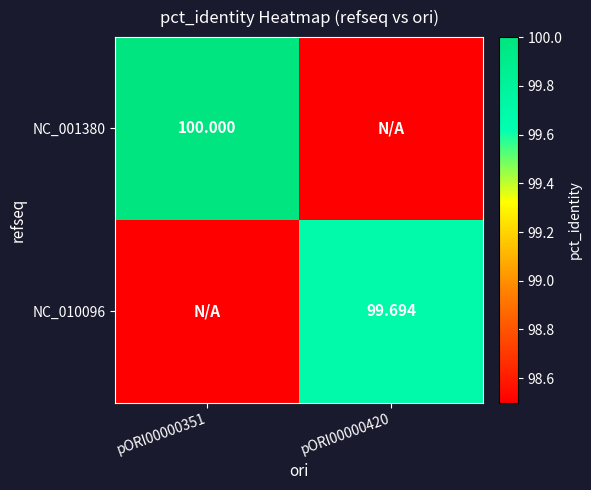

How many data points in NC_001380 are less than 100?

1